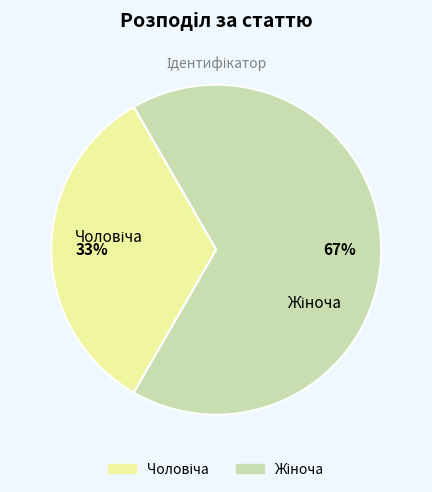

To the nearest percent, what is the average slice percentage?

50%